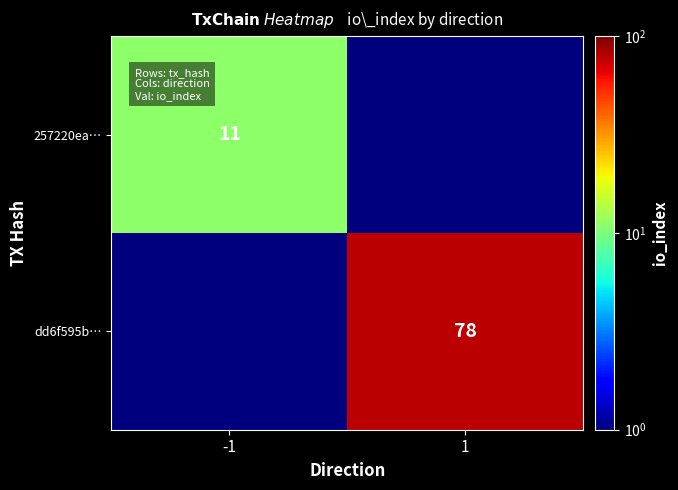

Is it true that 257220ea… equals 11 at -1?

True